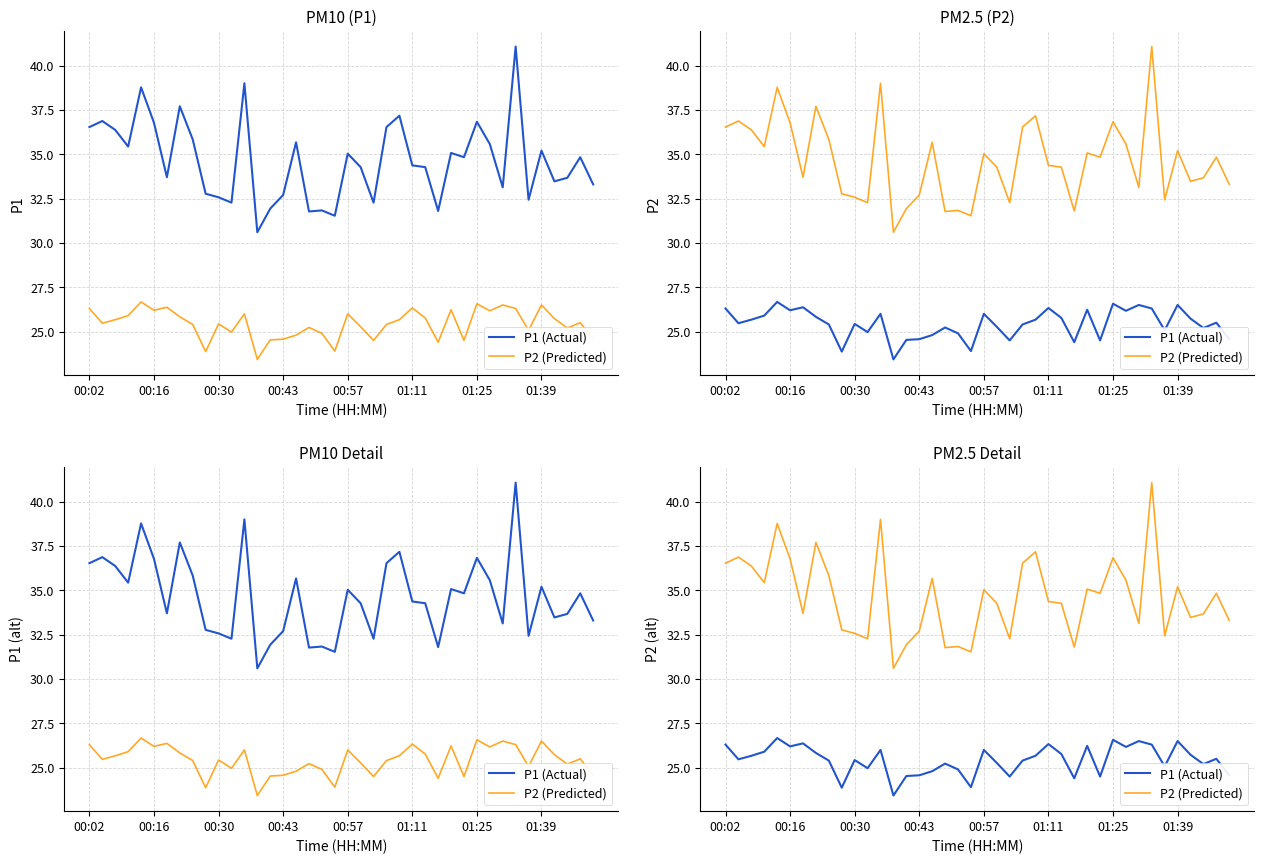

The P2 (Predicted) series shows 32.4 at 34. True or false?

True